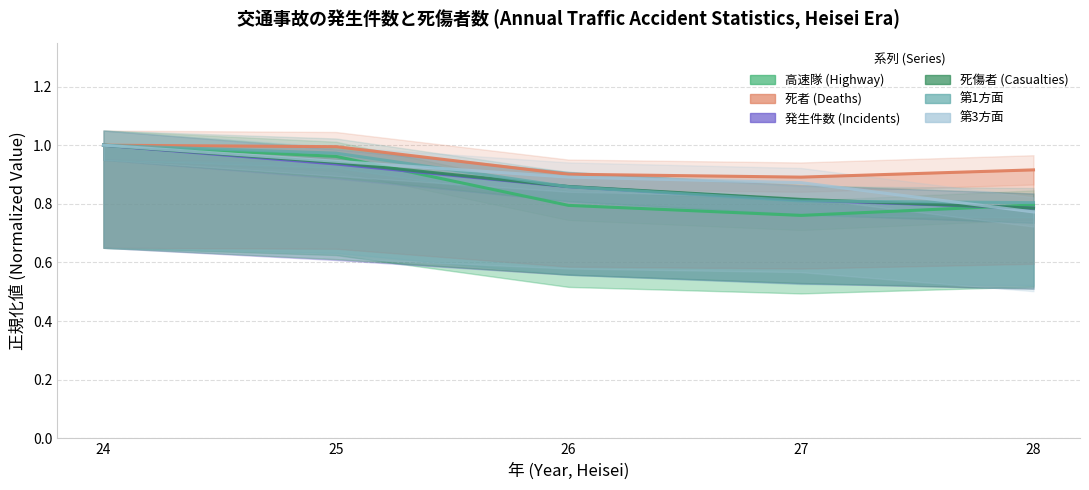

Reading left to right, transcribe all the data shown in this chart.

高速隊 (Highway): 1.0	1.0	0.8	0.8	0.8
死者 (Deaths): 1.0	1.0	0.9	0.9	0.9
発生件数 (Incidents): 1.0	0.9	0.9	0.8	0.8
死傷者 (Casualties): 1.0	0.9	0.9	0.8	0.8
第1方面: 1.0	1.0	0.9	0.8	0.8
第3方面: 1.0	0.9	0.9	0.9	0.8